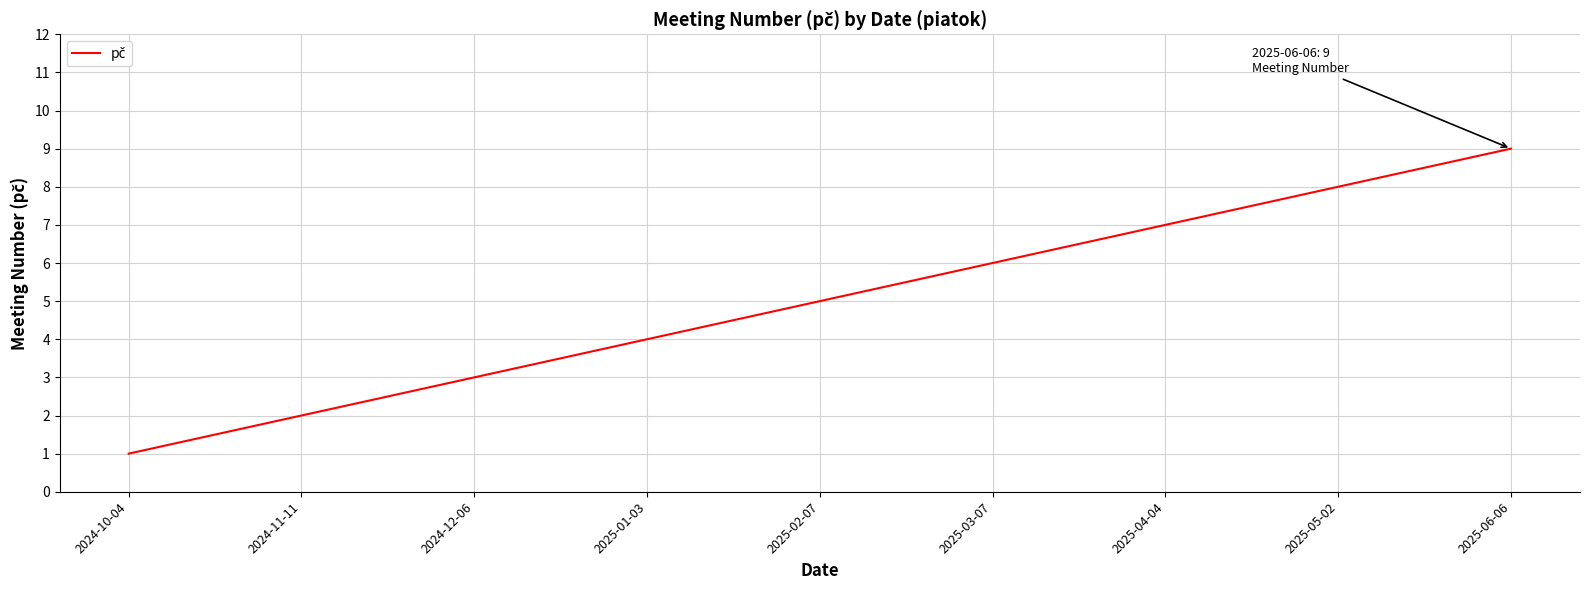

The value at 2025-06-06 is 2. True or false?

False